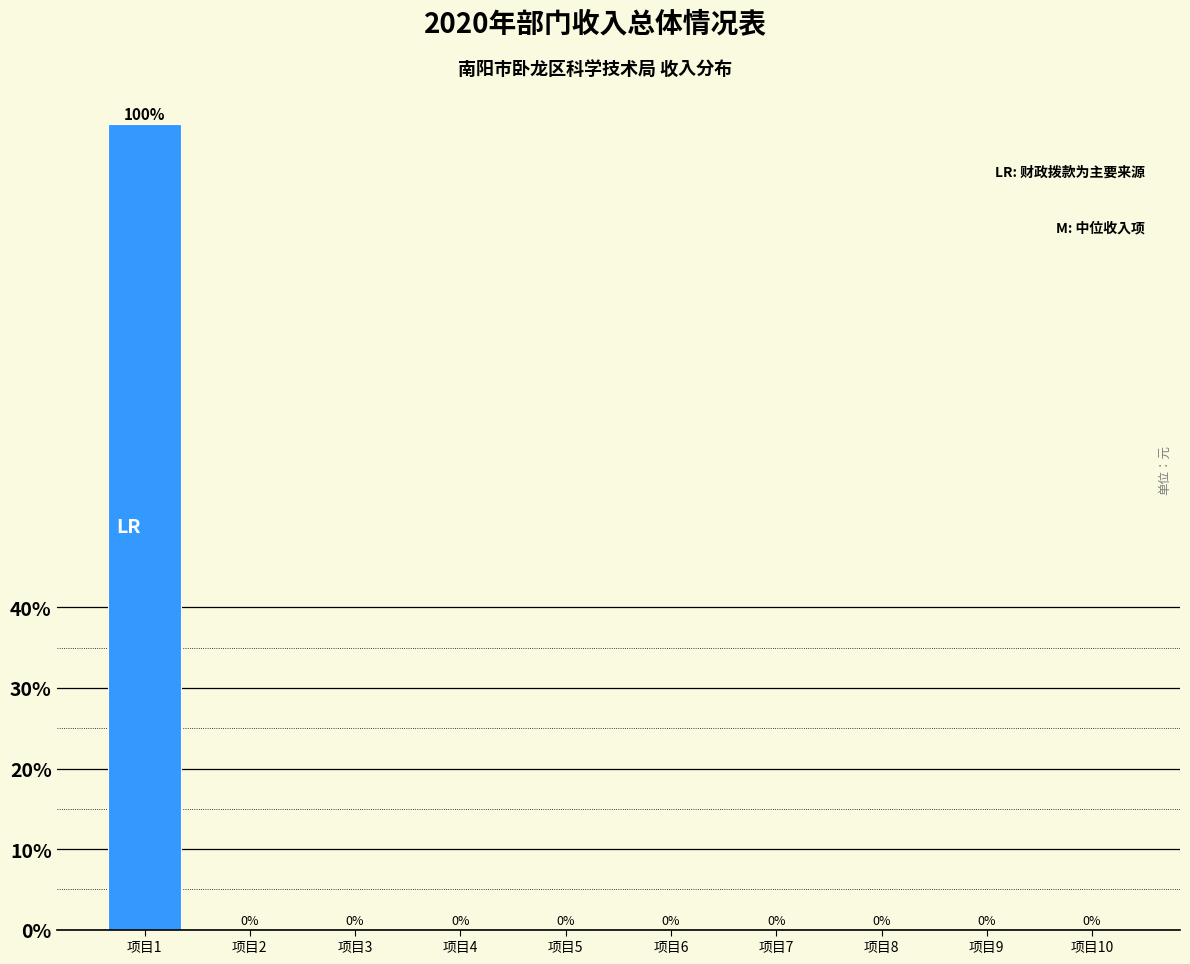

Reading right to left, transcribe all the data shown in this chart.

项目10=0	项目9=0	项目8=0	项目7=0	项目6=0	项目5=0	项目4=0	项目3=0	项目2=0	项目1=100